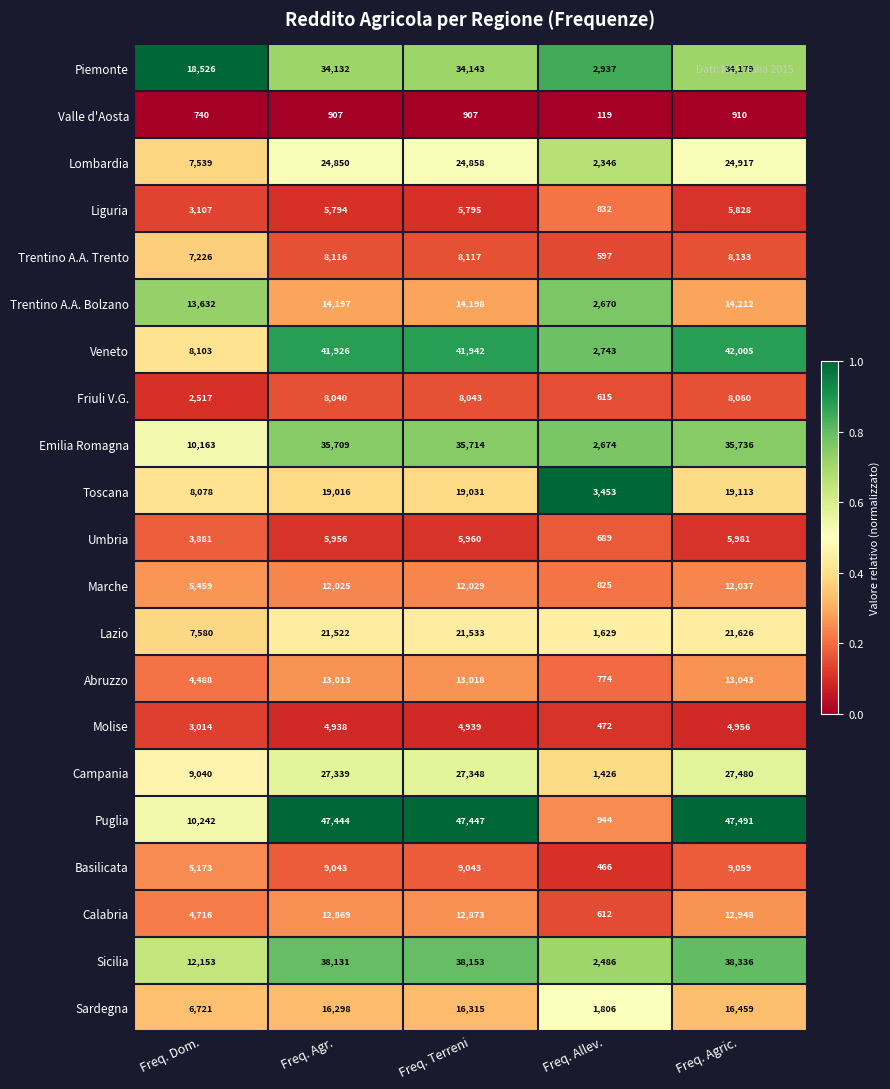

Which series has the largest total across all categories?

Puglia